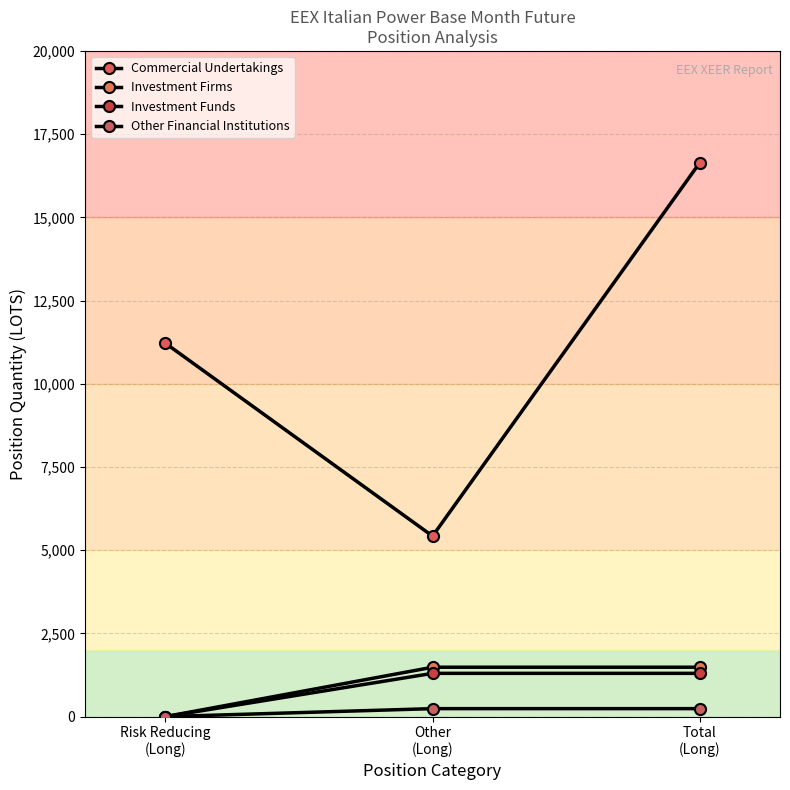

How many data points does each series have?

3